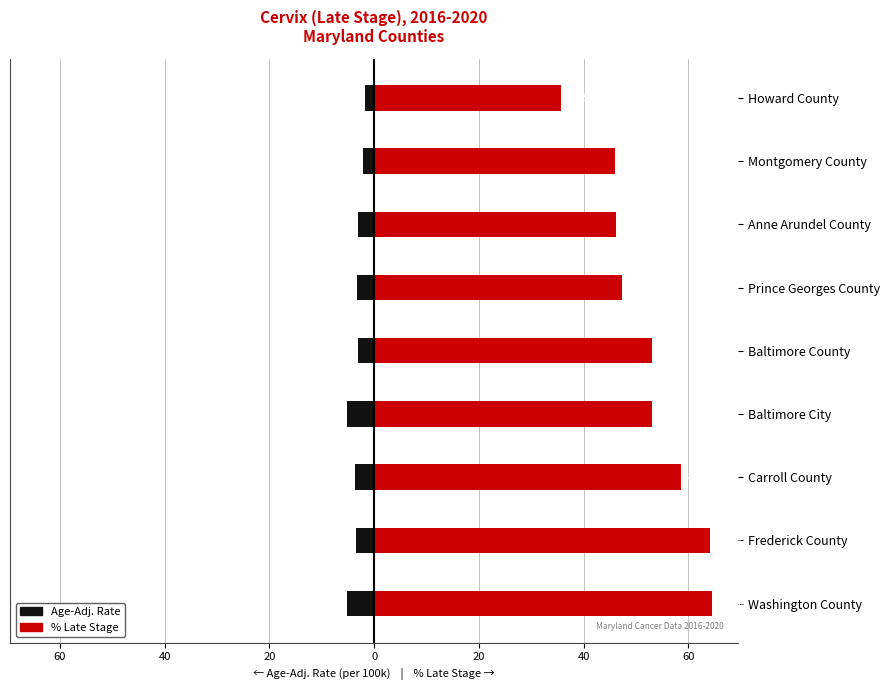

Which series has the widest spread of values?

Percent Late Stage